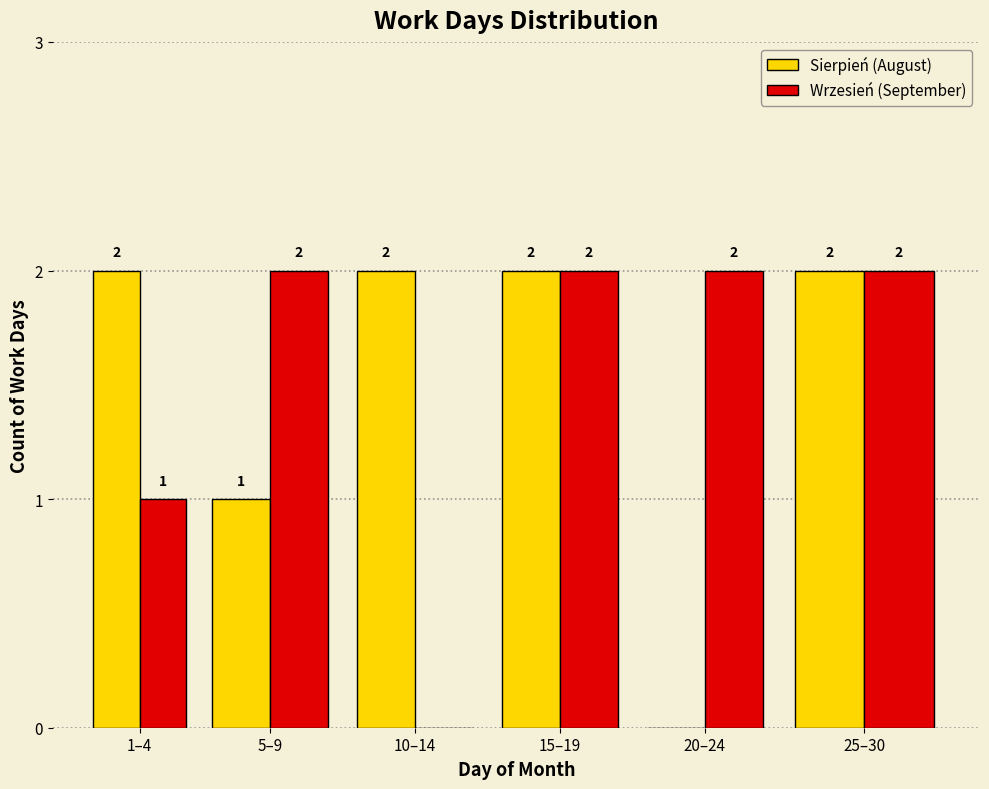

Reading left to right, extract all data points from this chart.

Sierpień (August): 1–4=2	5–9=1	10–14=2	15–19=2	20–24=0	25–30=2
Wrzesień (September): 1–4=1	5–9=2	10–14=0	15–19=2	20–24=2	25–30=2